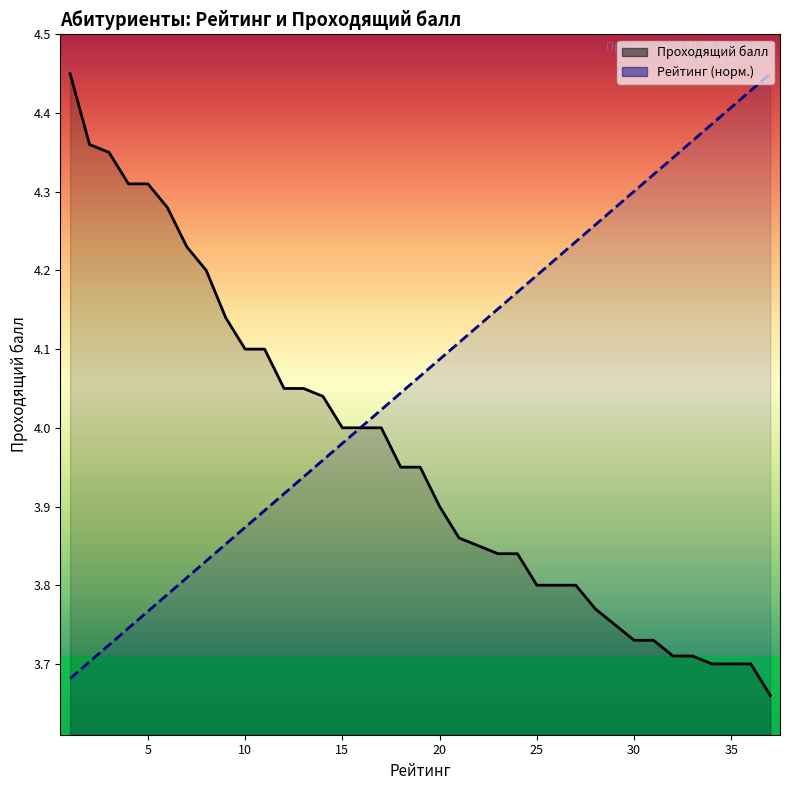

At which label does Рейтинг first exceed 4?

16